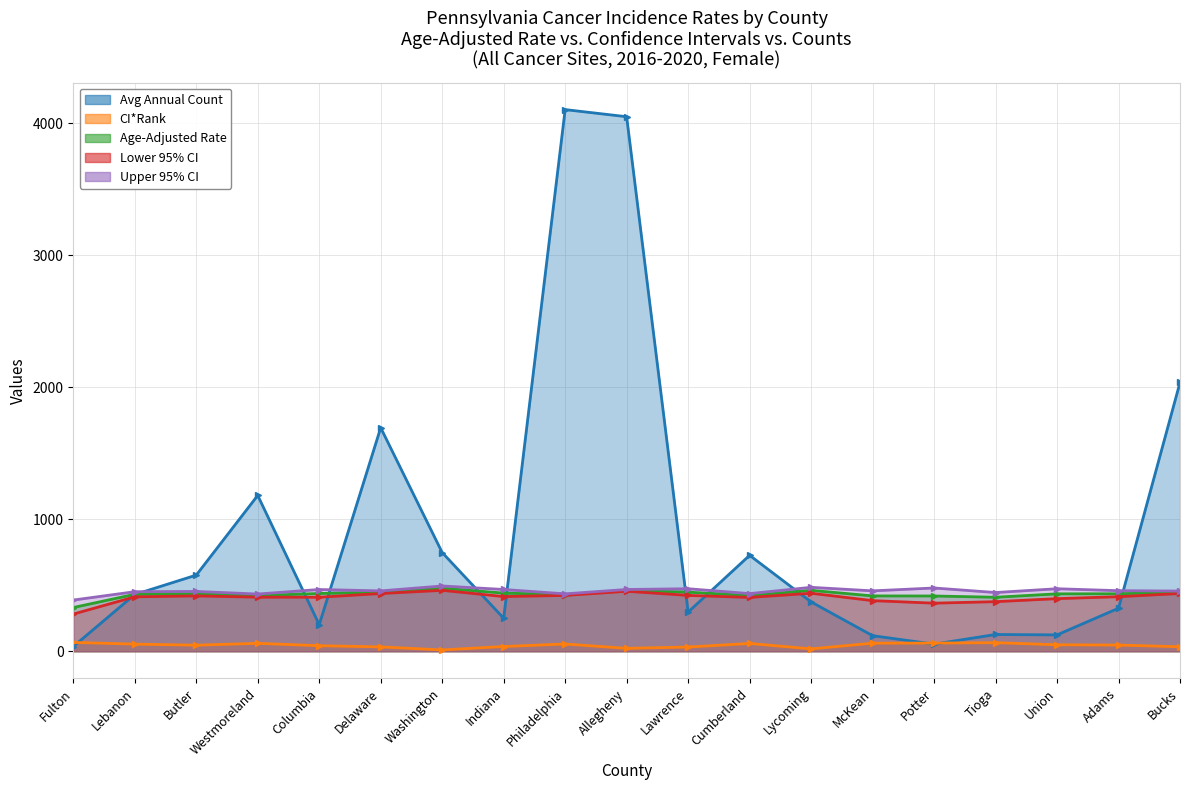

Count the number of categories in the chart.

19